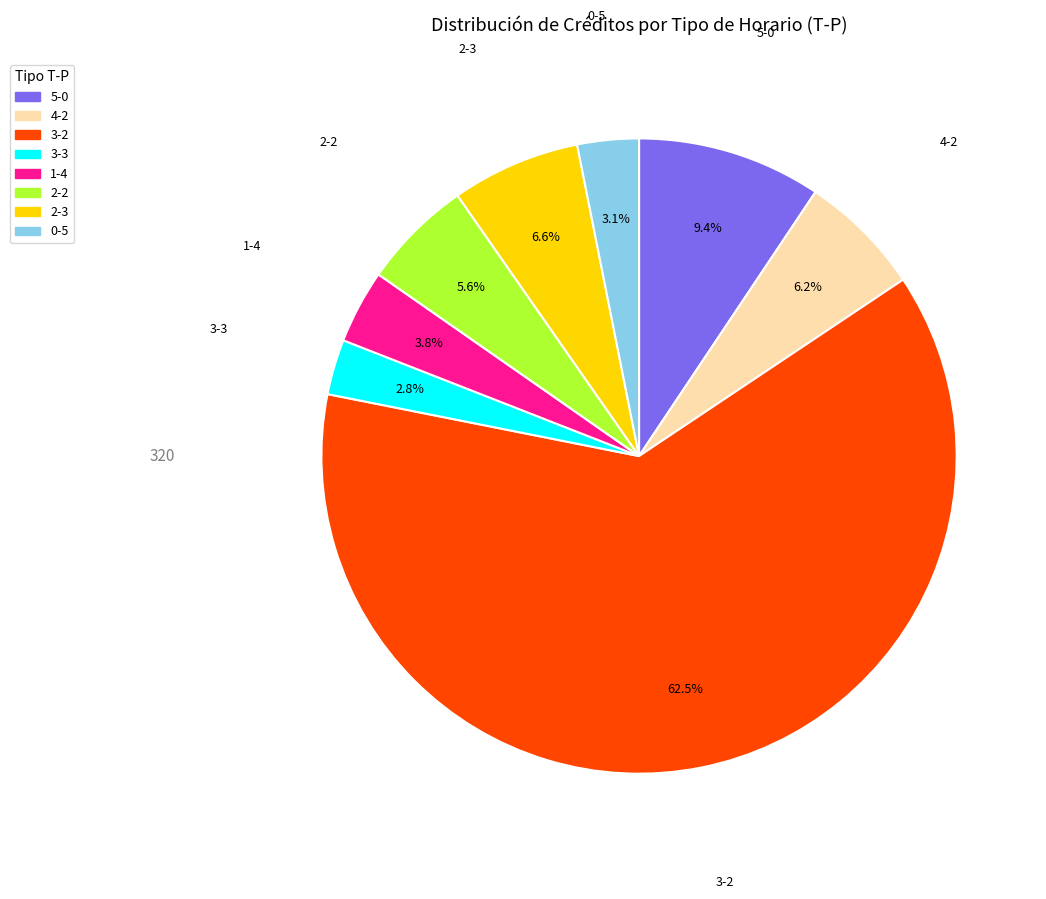

What percentage do 3-2 and 3-3 together represent?

65.3%